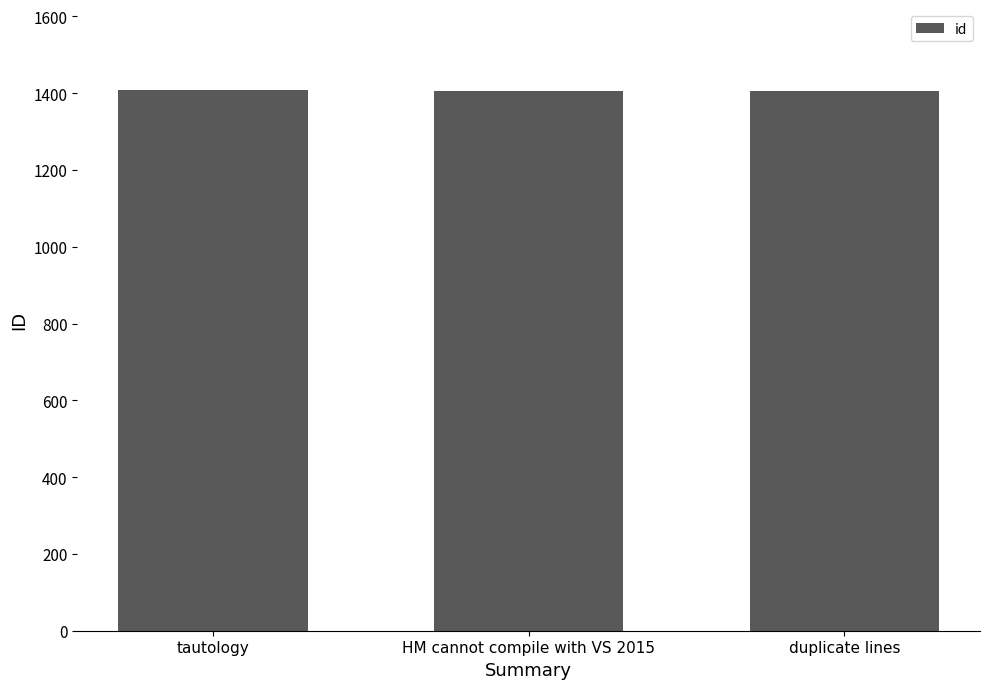

What is the label of the 3rd bar from the left?

duplicate lines